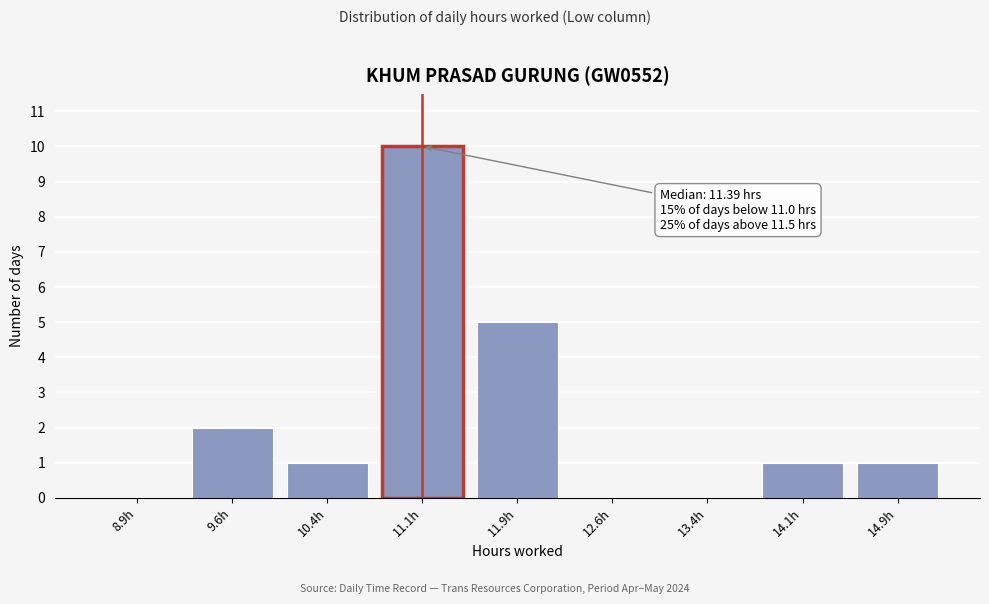

Reading left to right, transcribe all the data shown in this chart.

8.9h=0	9.6h=2	10.4h=1	11.1h=10	11.9h=5	12.6h=0	13.4h=0	14.1h=1	14.9h=1